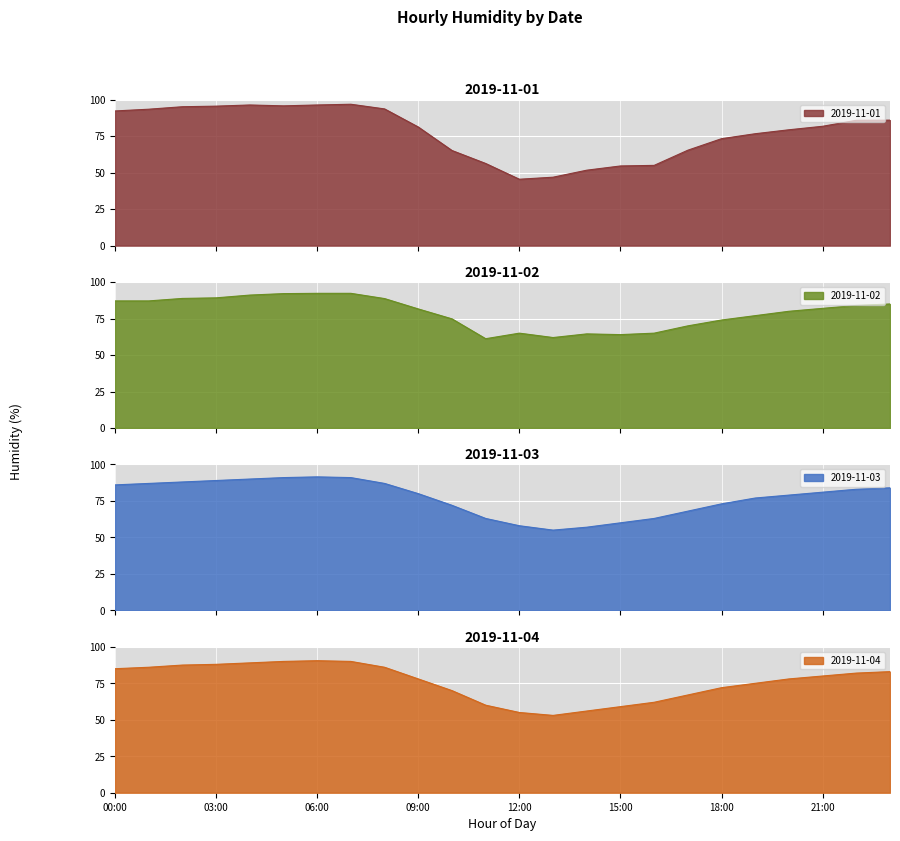

True or false: 2019-11-02 has a value of 31.5 at 14:00.

False